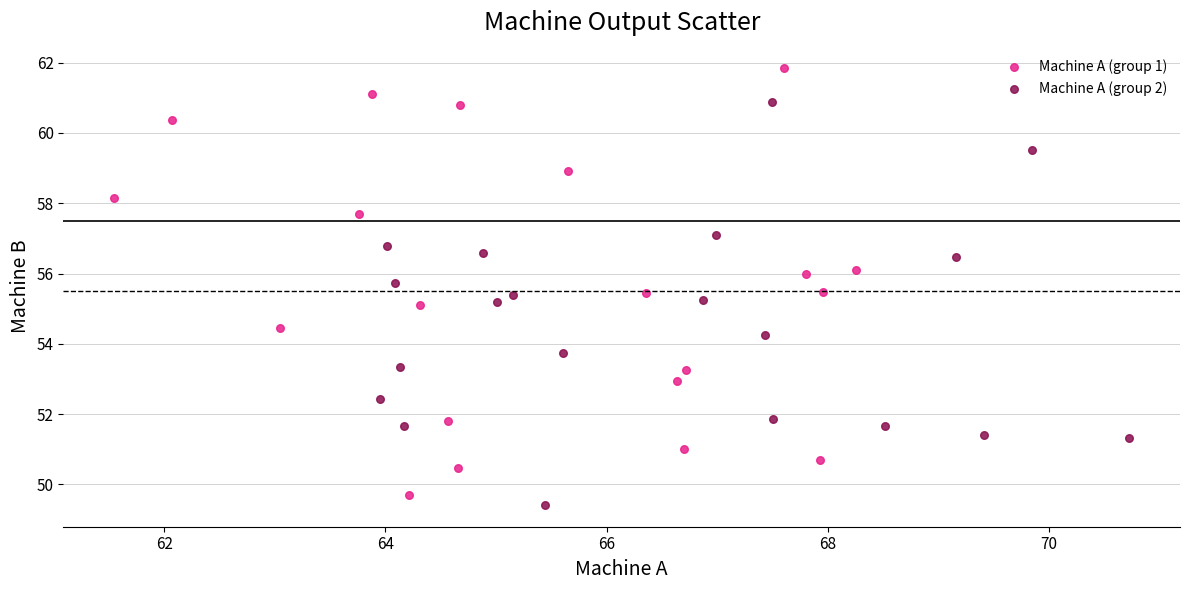

Which series has the largest Y range (max minus min)?

Machine A (group 1)